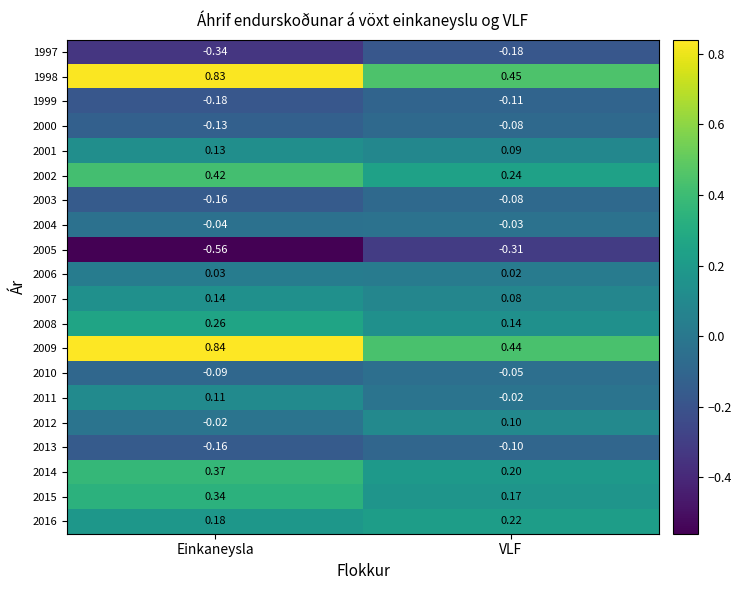

At which category is the sum across all series the highest?

Einkaneysla